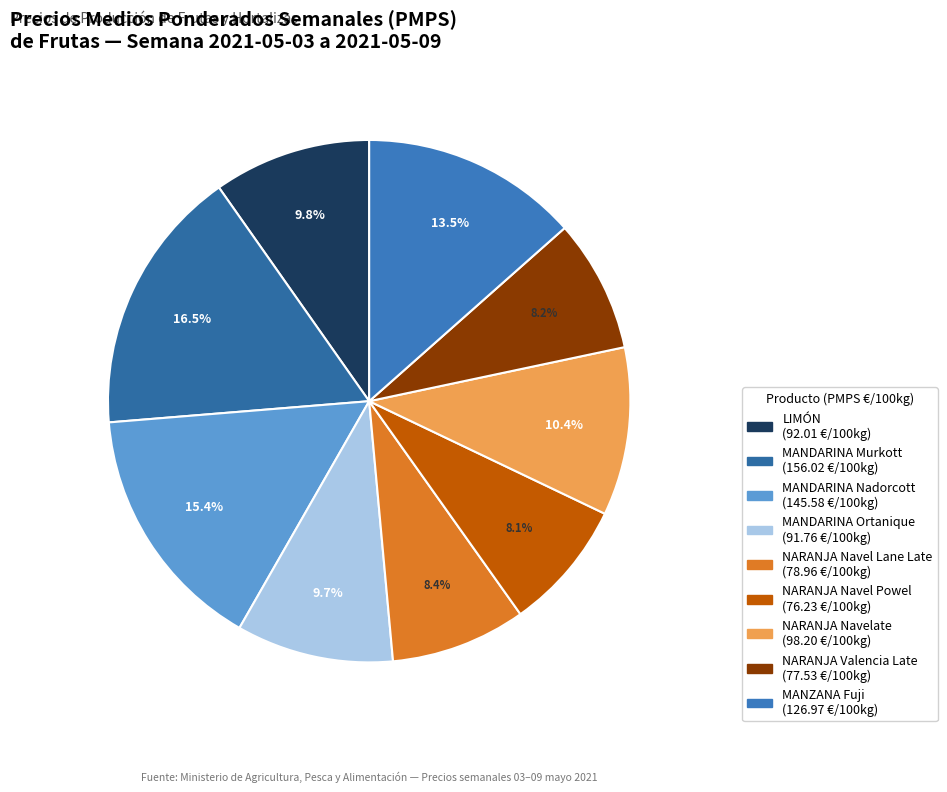

To the nearest percent, what portion does MANDARINA Nadorcott represent?

15%